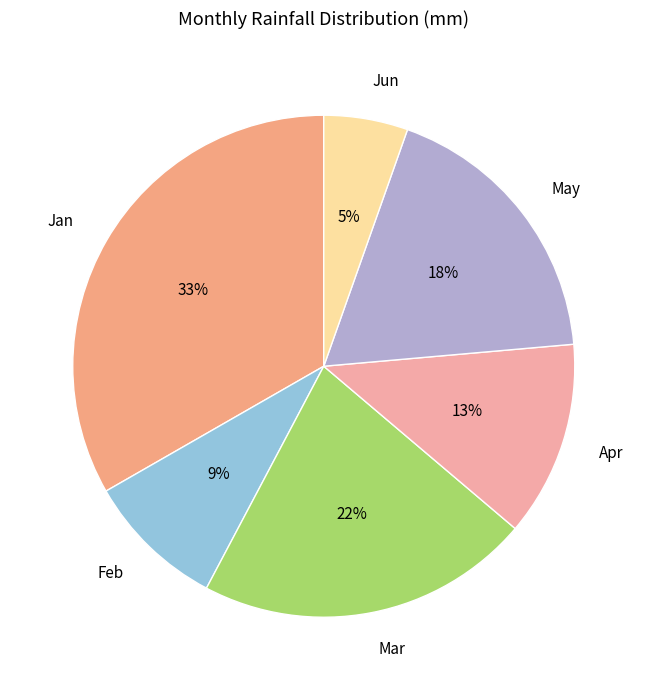

The Jan slice represents 47% of the pie. True or false?

False